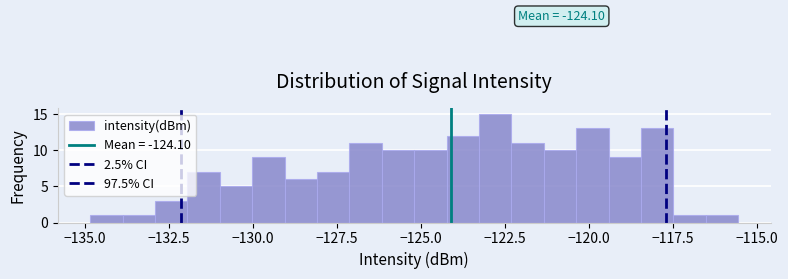

Read against the x-axis, roughly where is the centre of the tallest bar?

-123.0